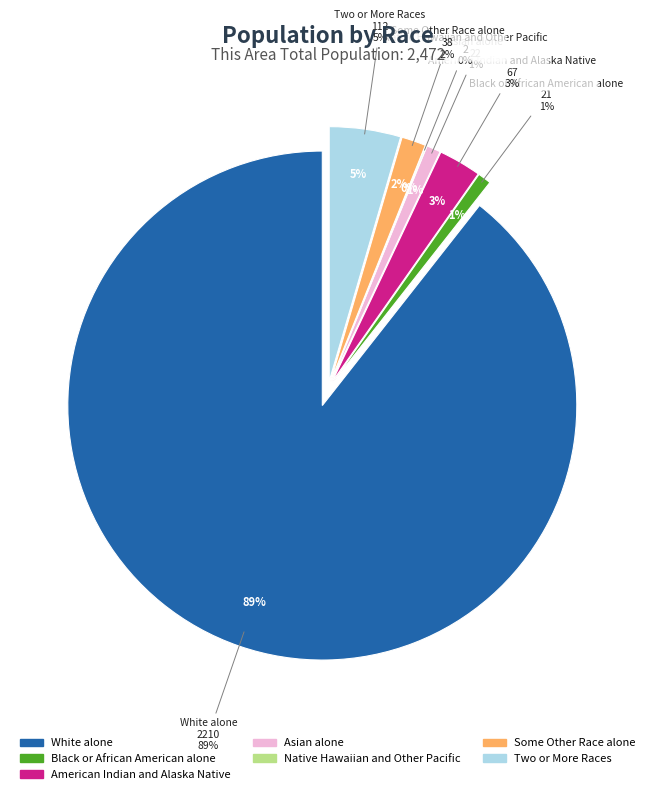

Is there a majority slice in this chart?

Yes